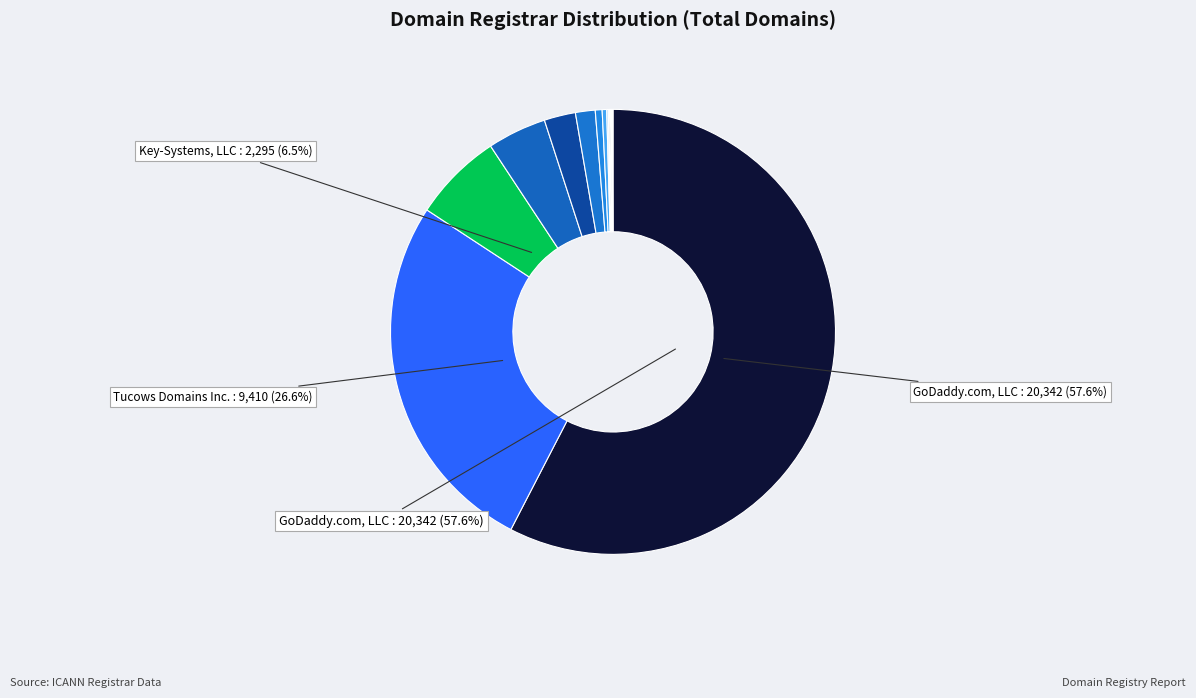

Which slice is the largest?

GoDaddy.com, LLC